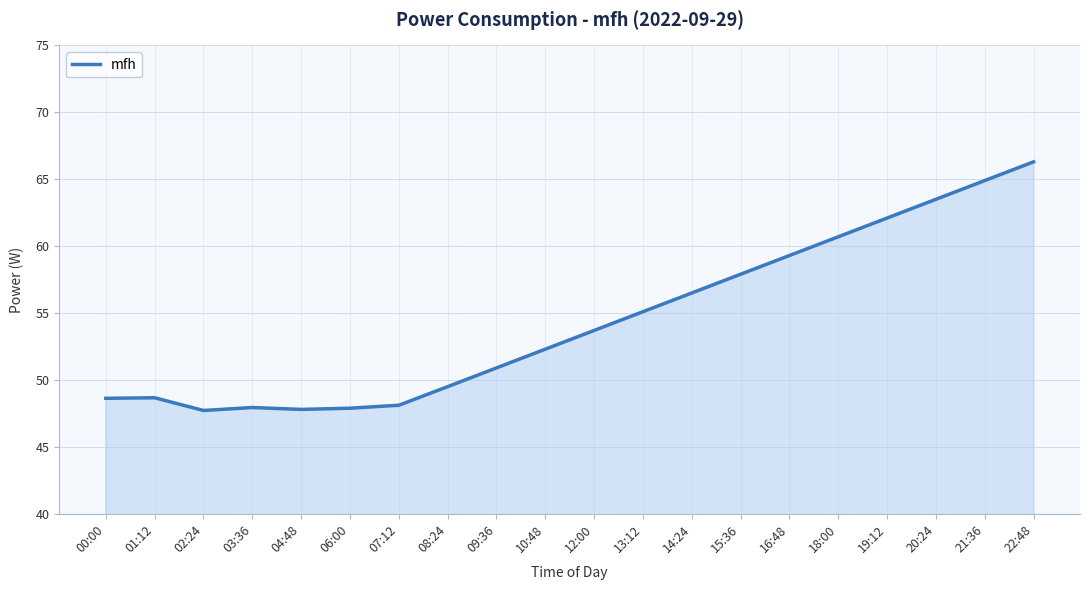

True or false: the data shows 50.9 at 09:36.

True